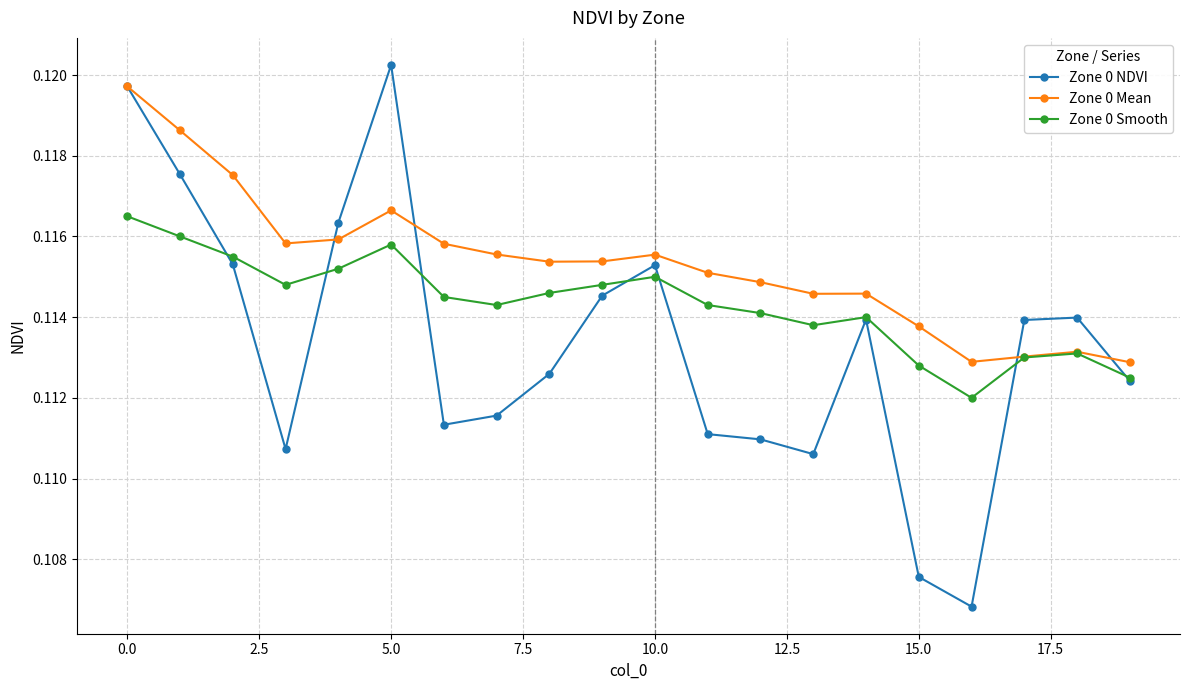

At how many categories does at least one series exceed 0?

20